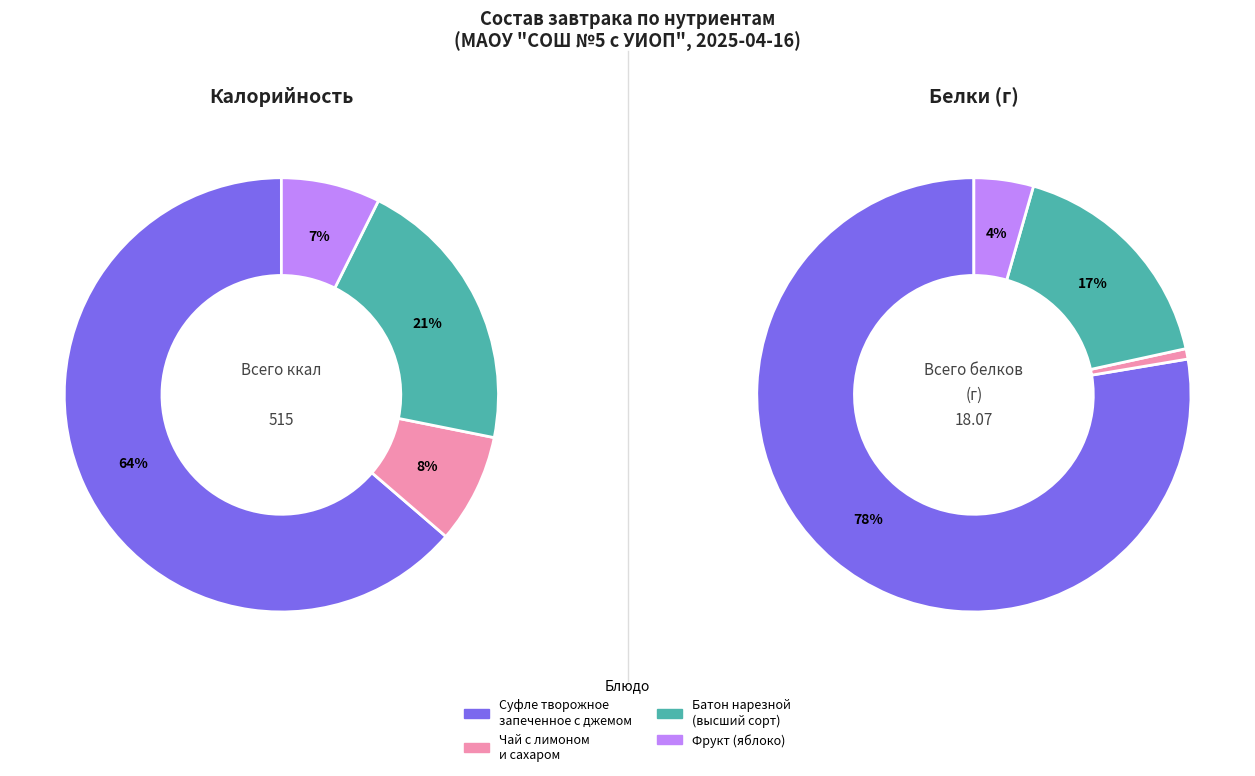

The Фрукт (яблоко) slice represents 7% of the pie. True or false?

True